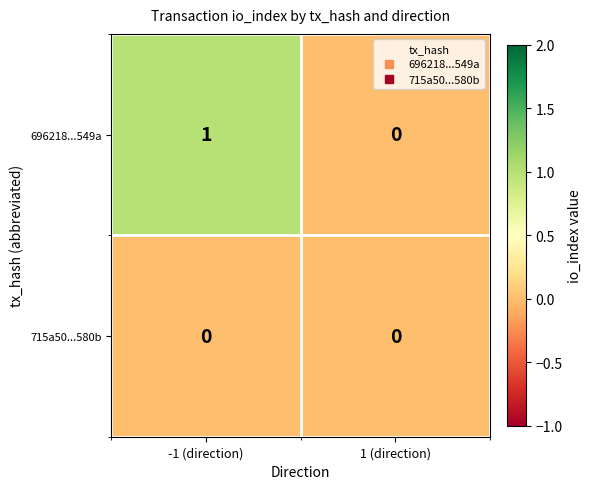

Where is 696218...549a nearest to the value 0?

1 (direction)